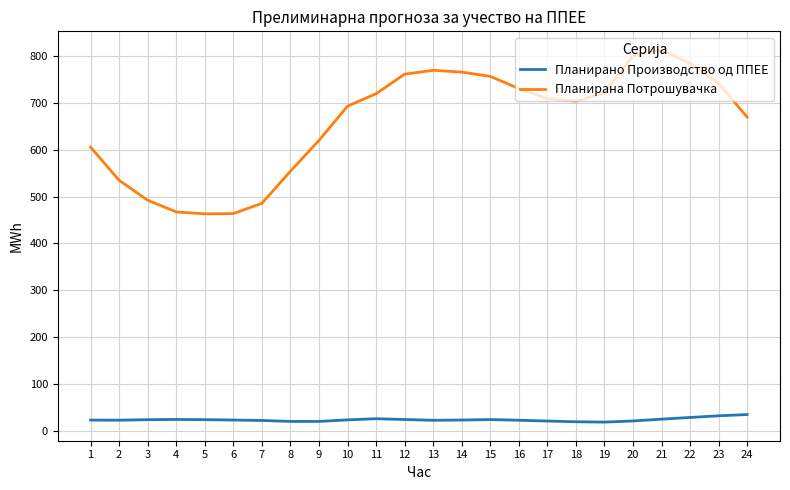

True or false: Планирано Производство од ППЕЕ and Планирана Потрошувачка intersect in this chart.

False